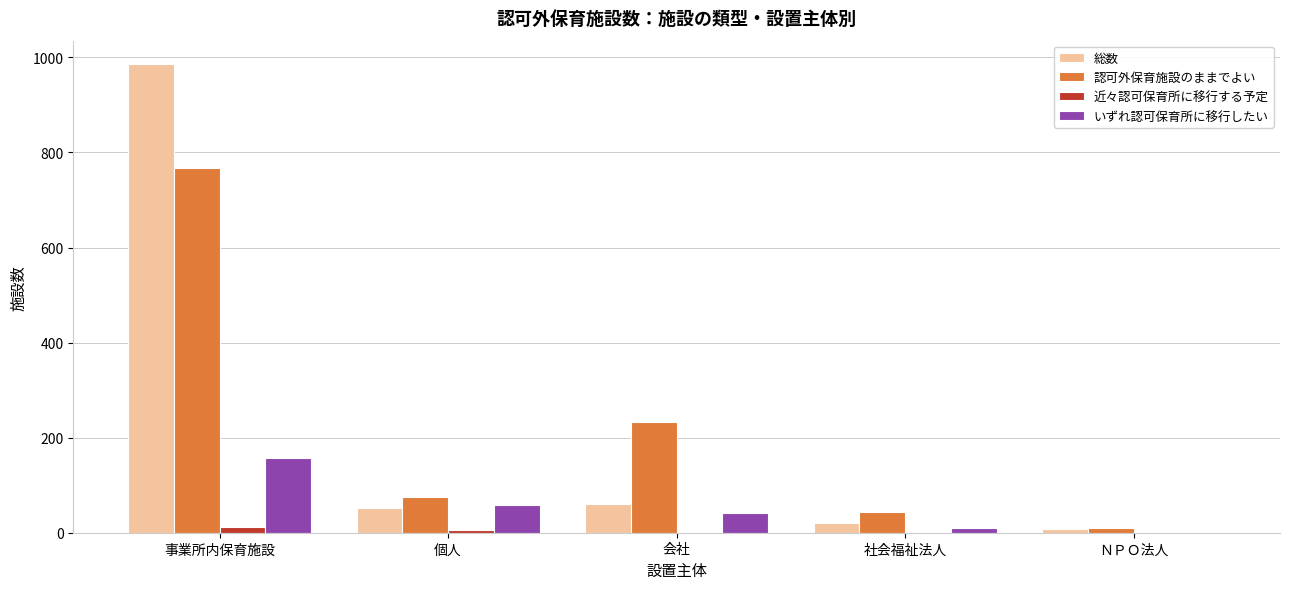

Reading left to right, what are all the values shown in this chart?

総数: 986	53	60	20	8
認可外保育施設のままでよい: 767	75	233	43	9
近々認可保育所に移行する予定: 12	6	1	1	1
いずれ認可保育所に移行したい: 157	58	41	9	2